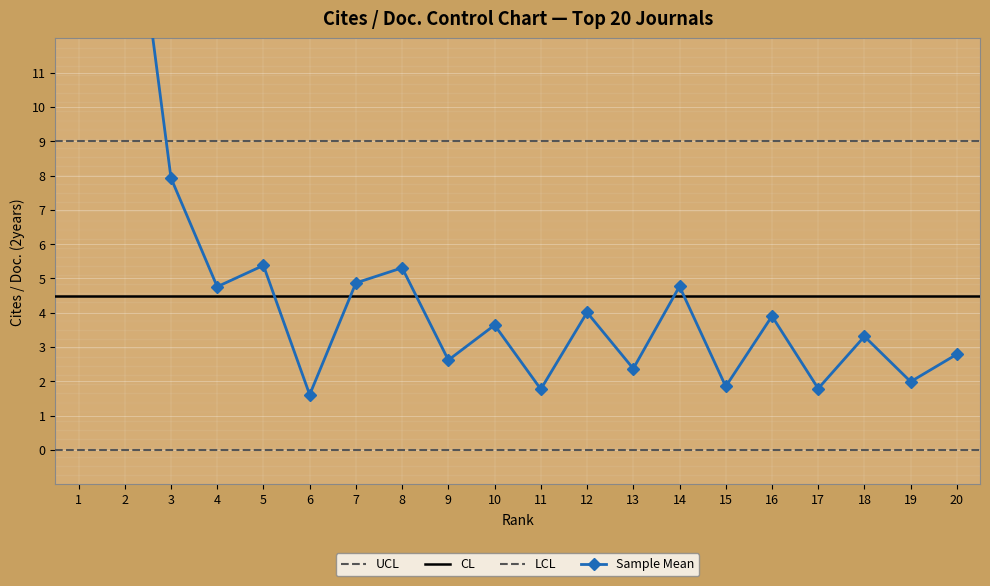

Read the value at 9.

2.6